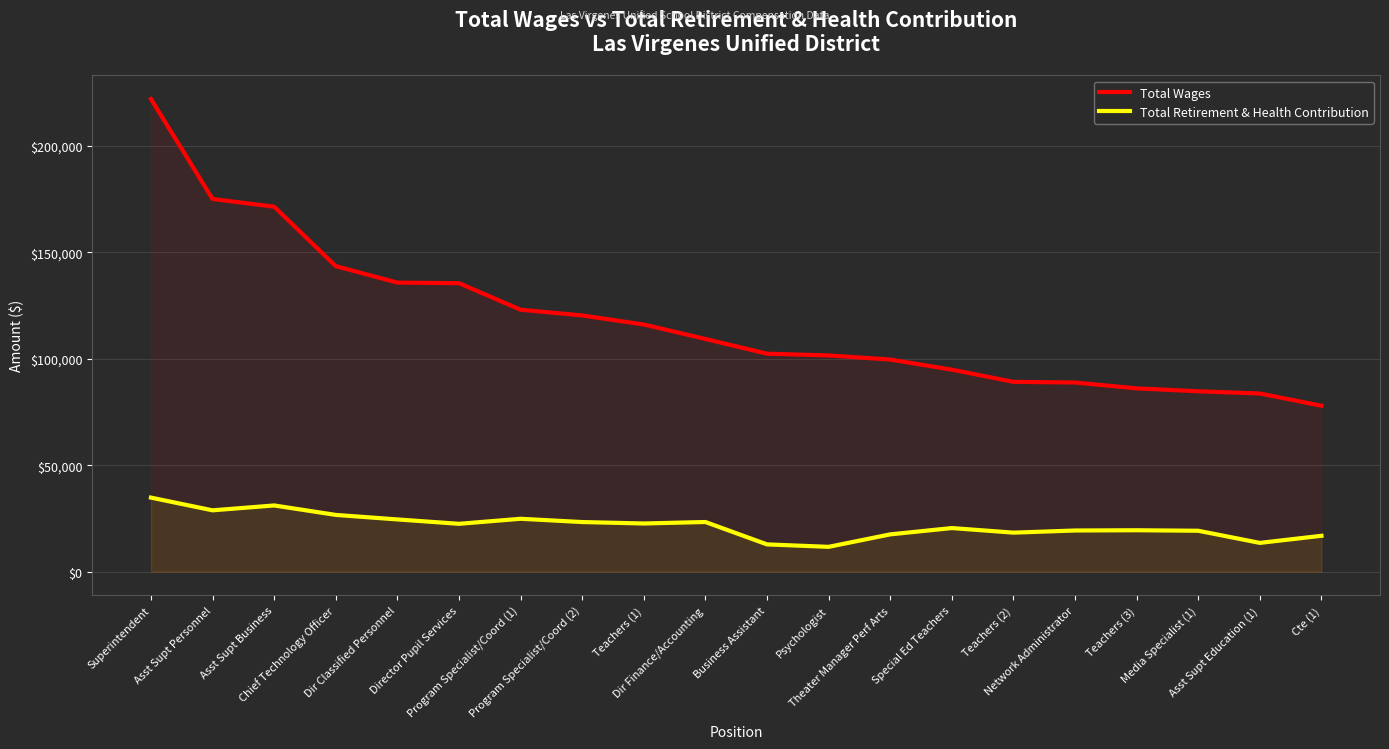

What is the difference between the Total Retirement & Health Contribution values at Psychologist and Teachers (2)?

6671